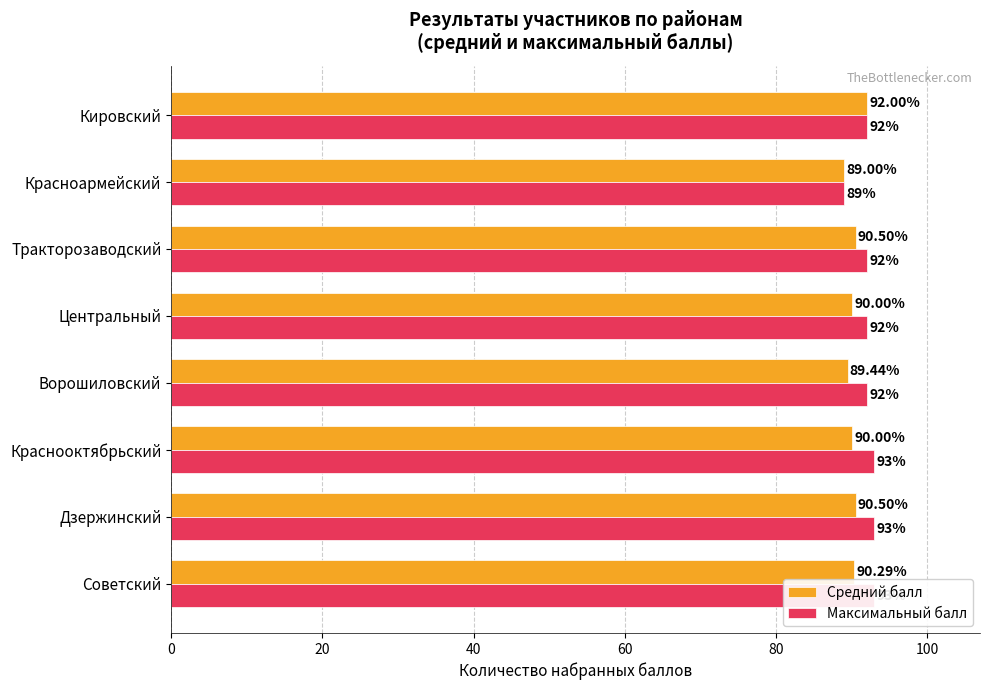

True or false: Средний балл has a value of 133.3 at Центральный.

False